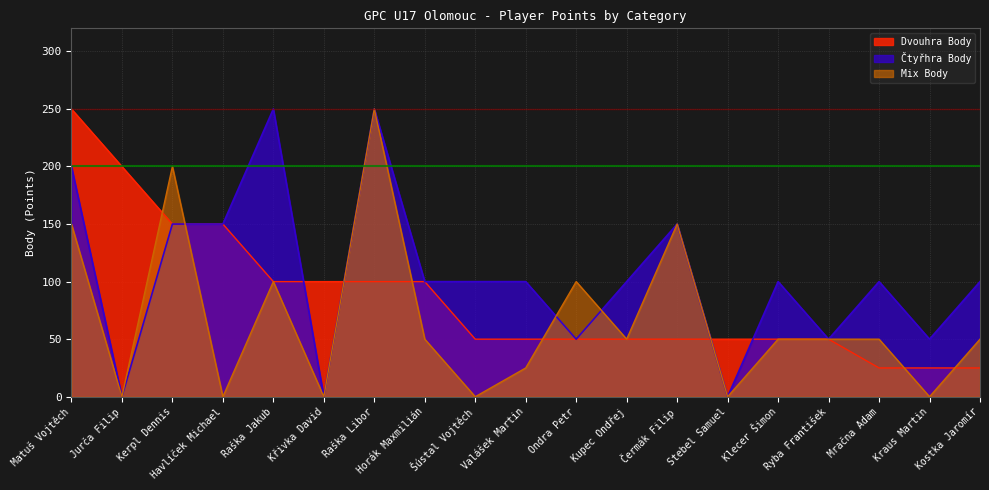

Reading left to right, what are all the values shown in this chart?

Dvouhra Body: 250	200	150	150	100	100	100	100	50	50	50	50	50	50	50	50	25	25	25
Čtyřhra Body: 200	0	150	150	250	0	250	100	100	100	50	100	150	0	100	50	100	50	100
Mix Body: 150	0	200	0	100	0	250	50	0	25	100	50	150	0	50	50	50	0	50